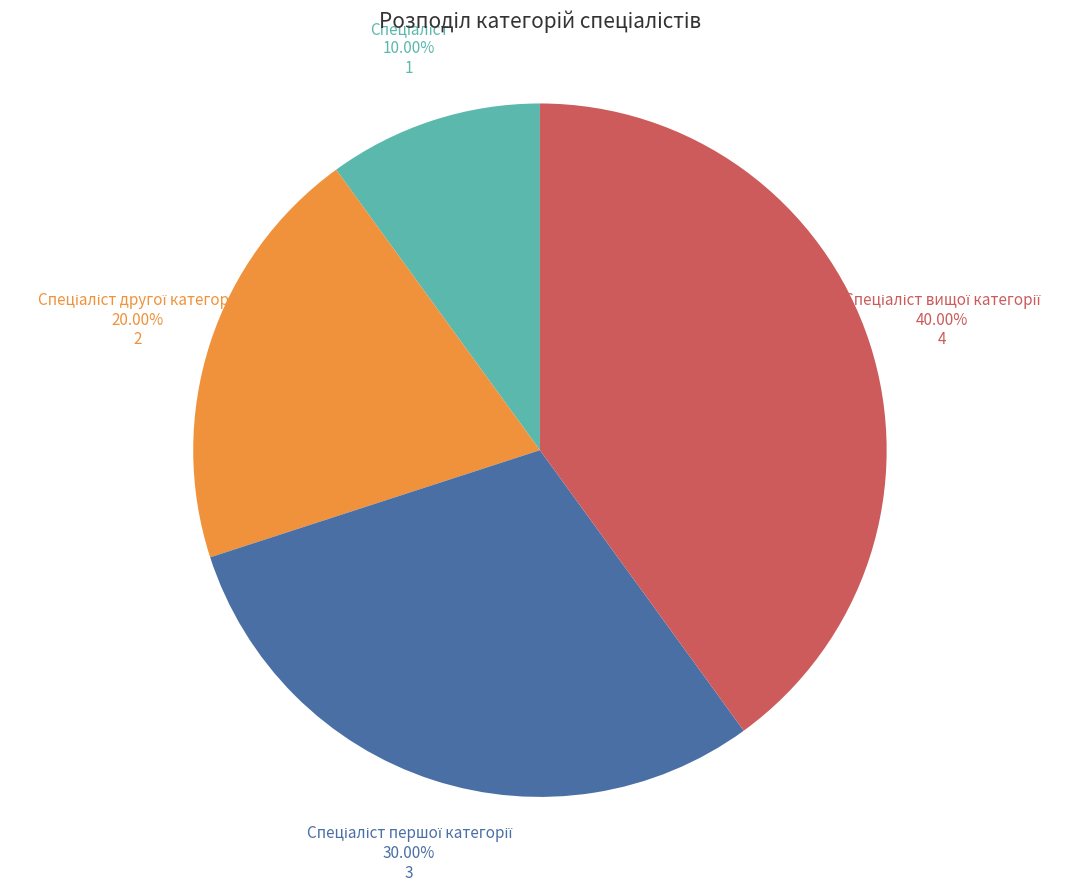

Is there a majority slice in this chart?

No